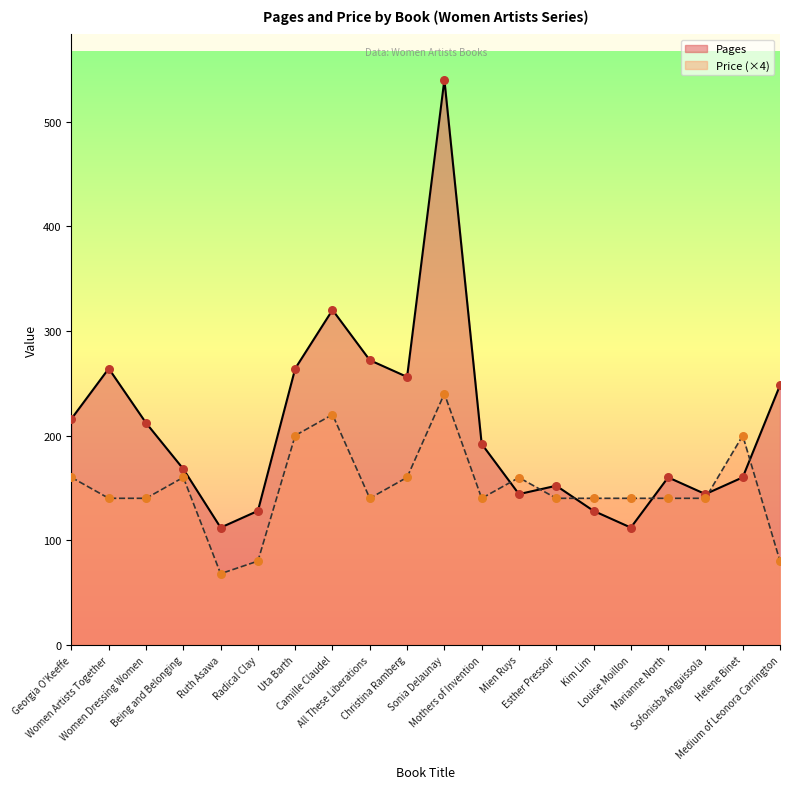

What is the total value across all series at Helene Binet?

360.0